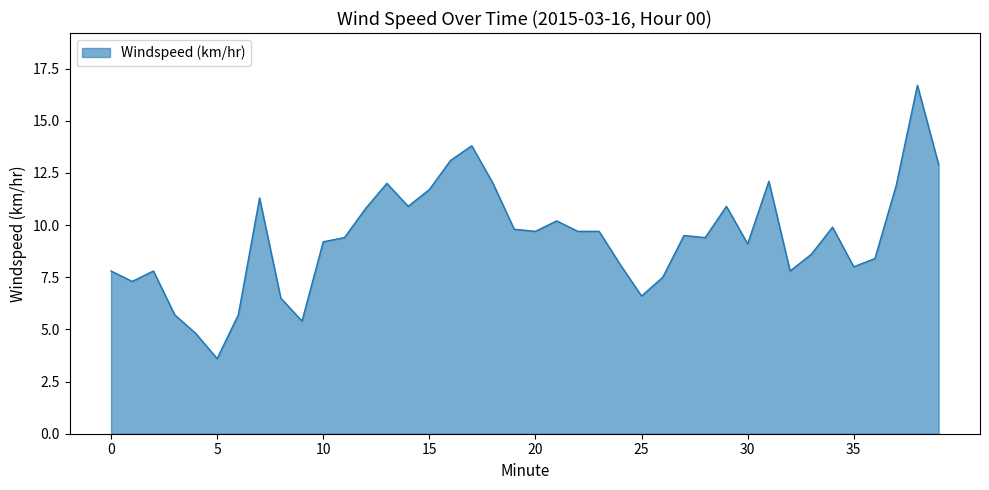

What is the average value?

9.4